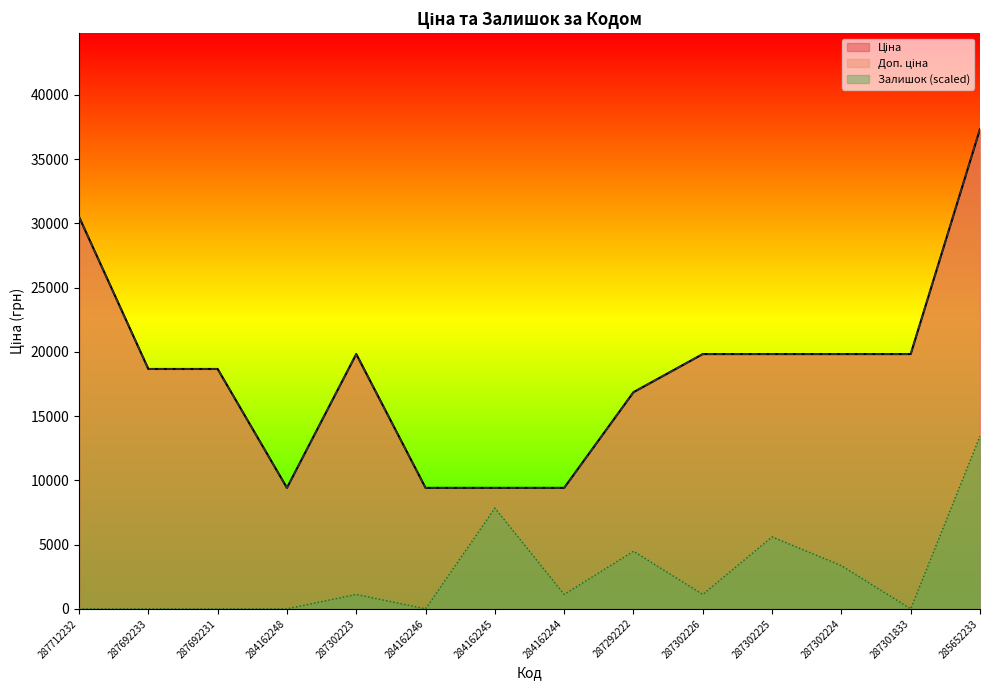

Rank the series at 284162246 from highest to lowest value.

Ціна, Доп. ціна, Залишок